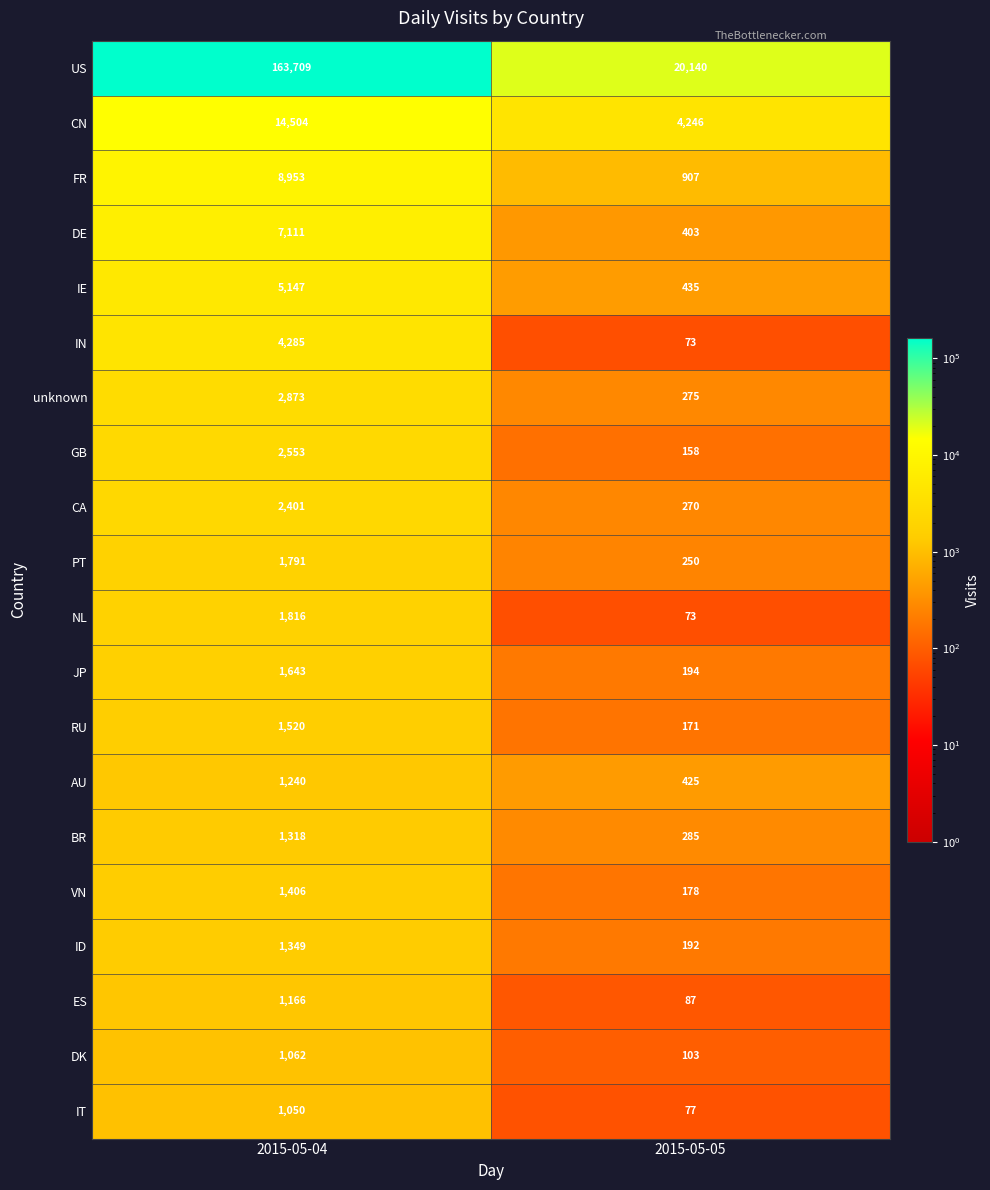

Which series has the widest spread of values?

US